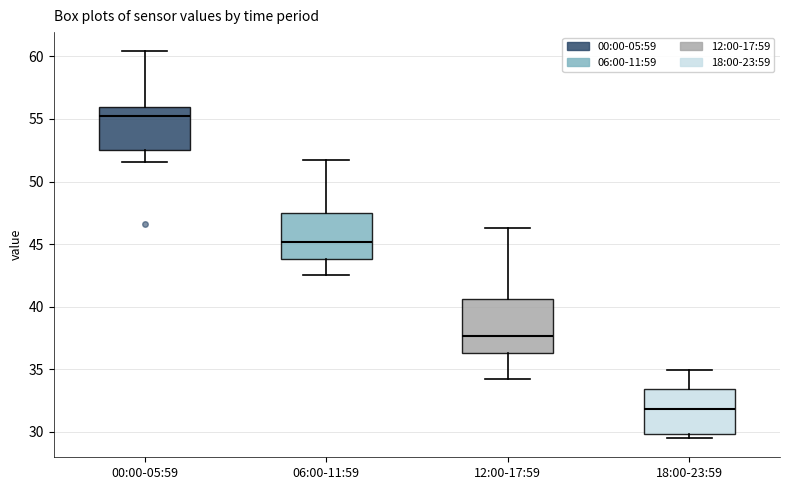

Reading left to right, transcribe this box plot: for each box, give where its median line is, the range the box spans, and where its two whiskers end, as read against the y-axis. The values are not printed on the chart, so give them approximately, as read against the axis.

00:00-05:59: median 55.5, box 52.5 to 56.0, whiskers 51.5 to 60.5
06:00-11:59: median 45.0, box 44.0 to 47.5, whiskers 42.5 to 51.5
12:00-17:59: median 37.5, box 36.5 to 40.5, whiskers 34.0 to 46.5
18:00-23:59: median 32.0, box 30.0 to 33.5, whiskers 29.5 to 35.0